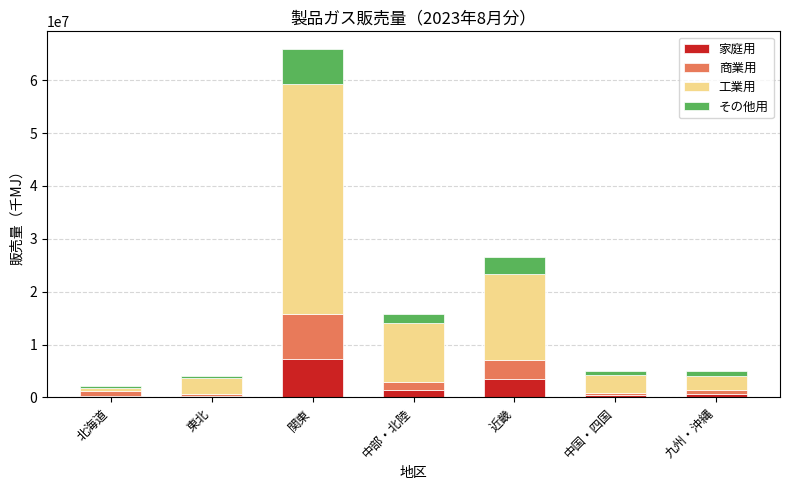

What is the total value across all series at 関東?

65954731